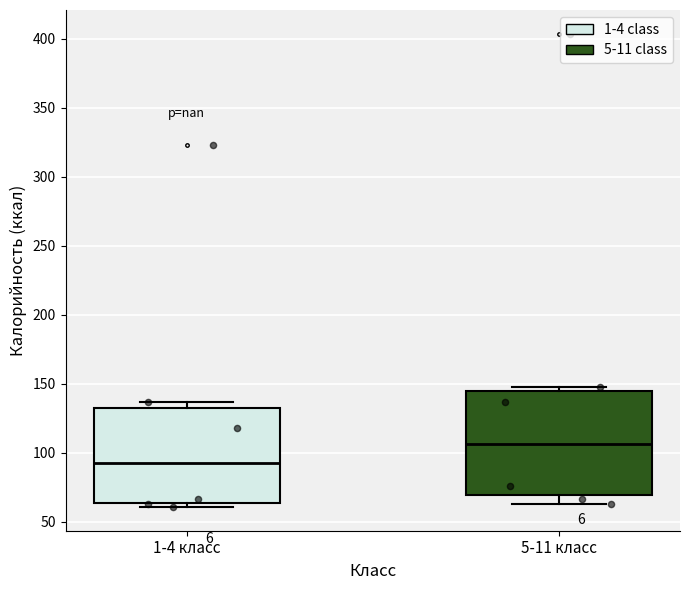

Which box is the tallest, from its lower edge to its upper edge?

5-11 класс